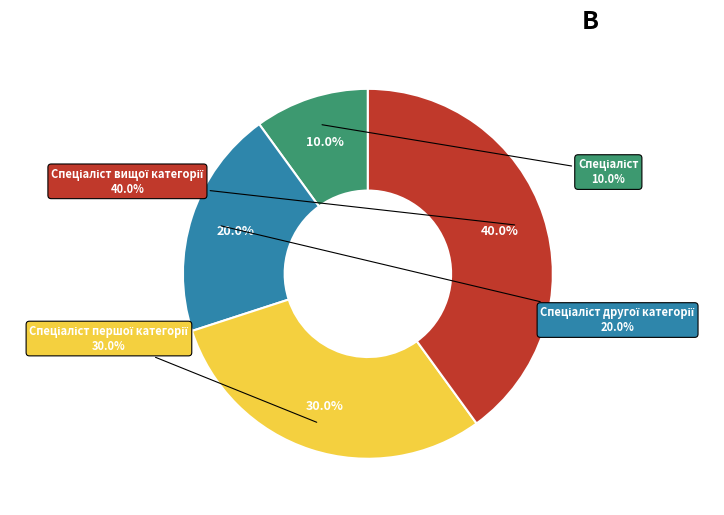

How many slices are in this pie chart?

4